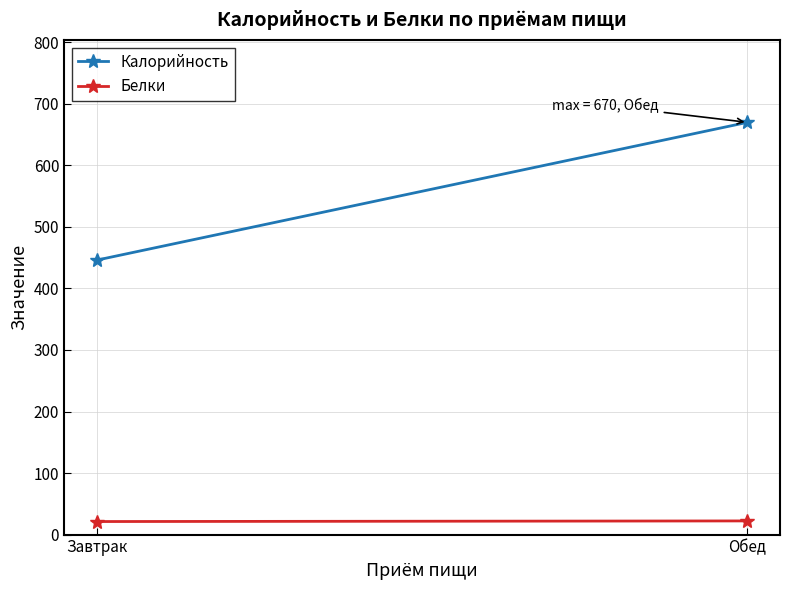

What is the sum of the Белки values at Завтрак and Обед?

43.4